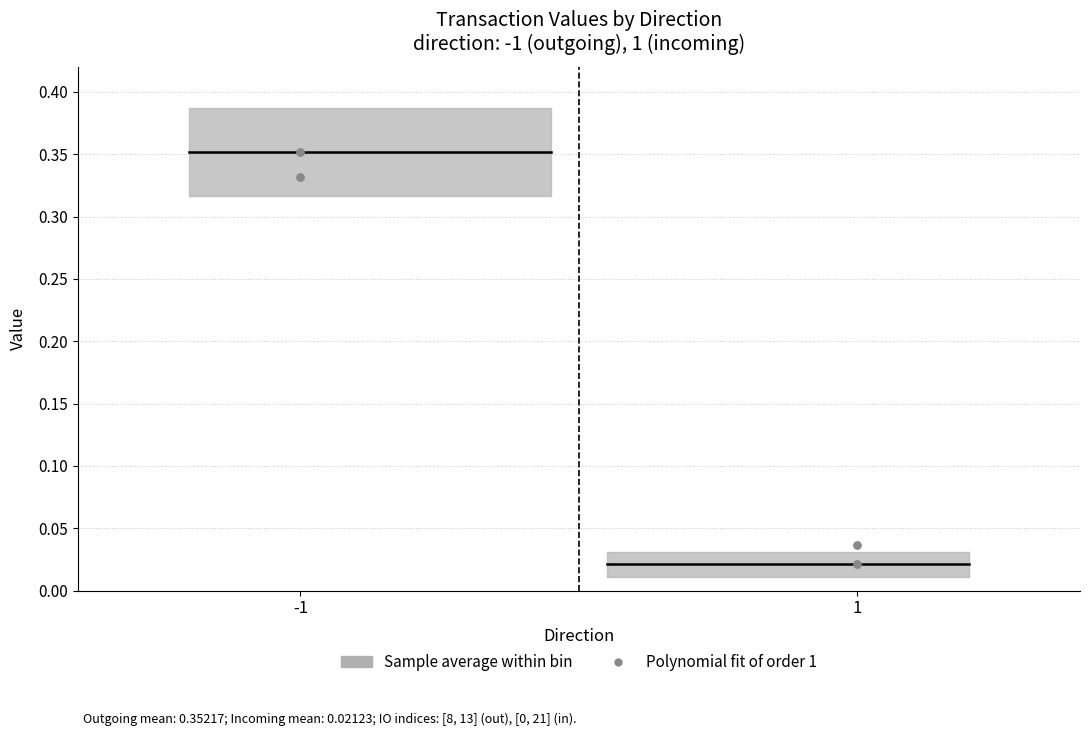

What is the range of X values (max minus min)?

2.0